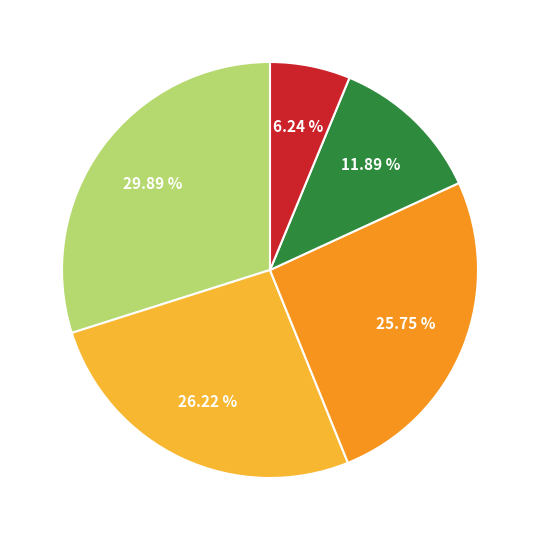

Is there any slice that represents more than half of the pie?

No